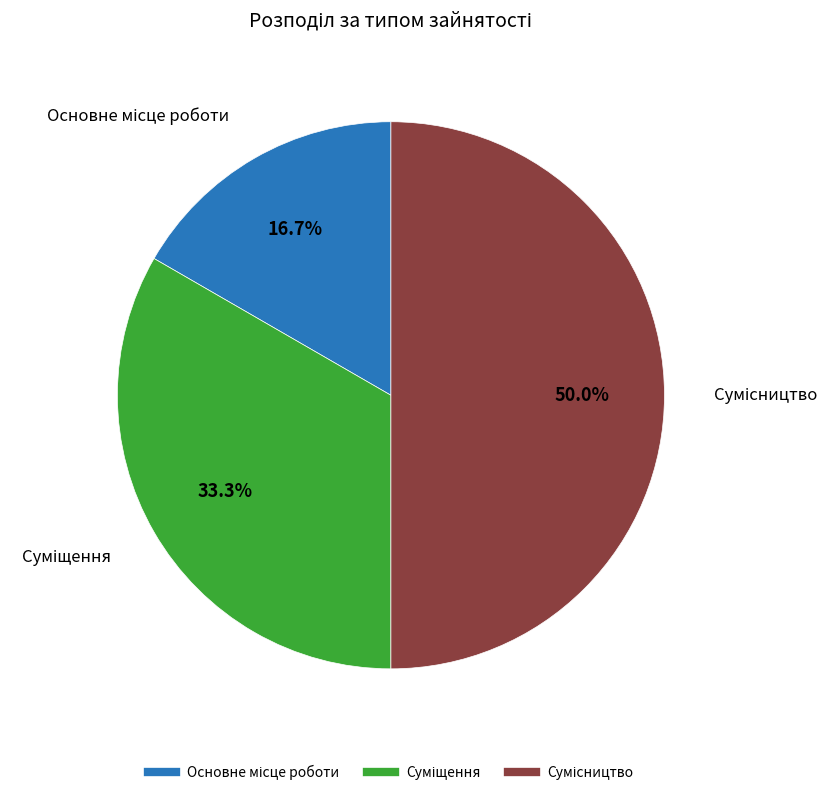

Count the number of slices in the pie.

3